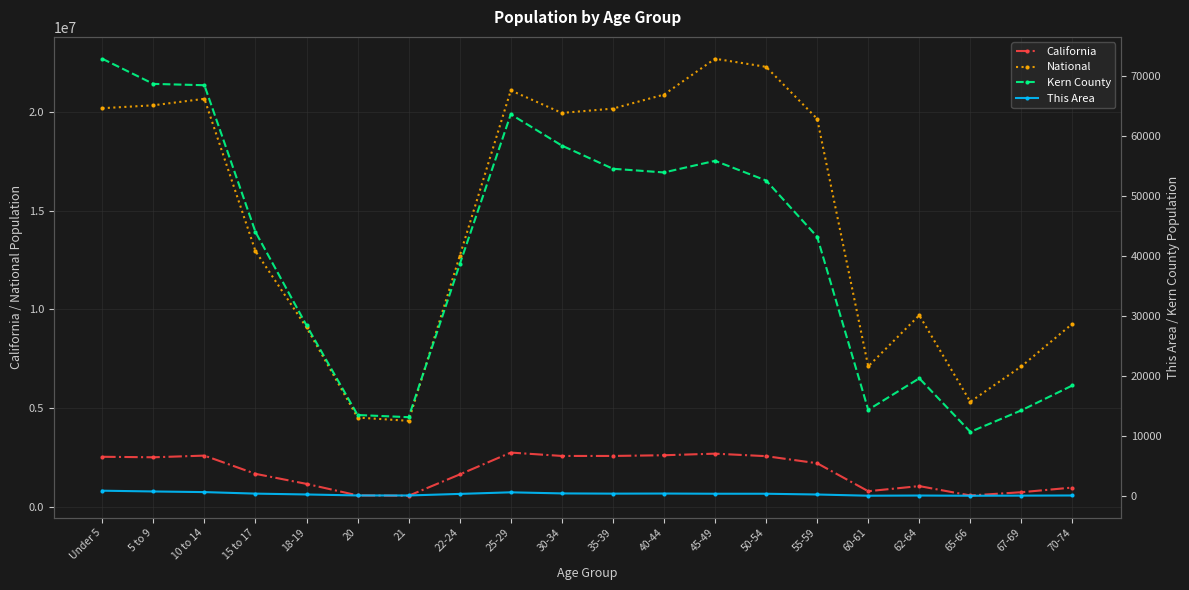

What is the maximum value for National?

22708591